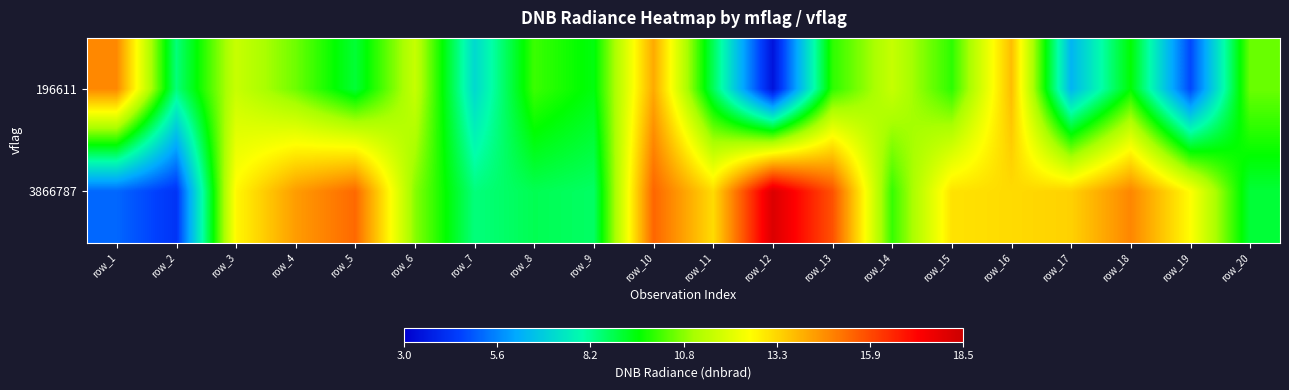

List the series in order of their peak value, highest first.

3866787, 196611